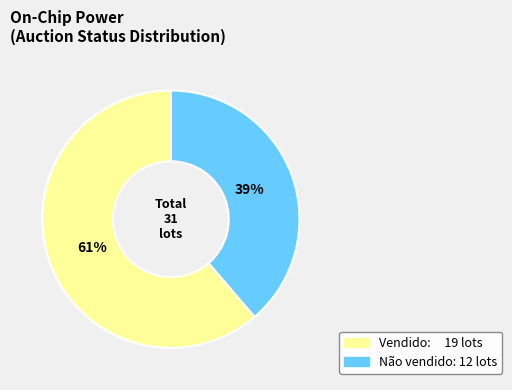

Is there any slice that represents more than half of the pie?

Yes